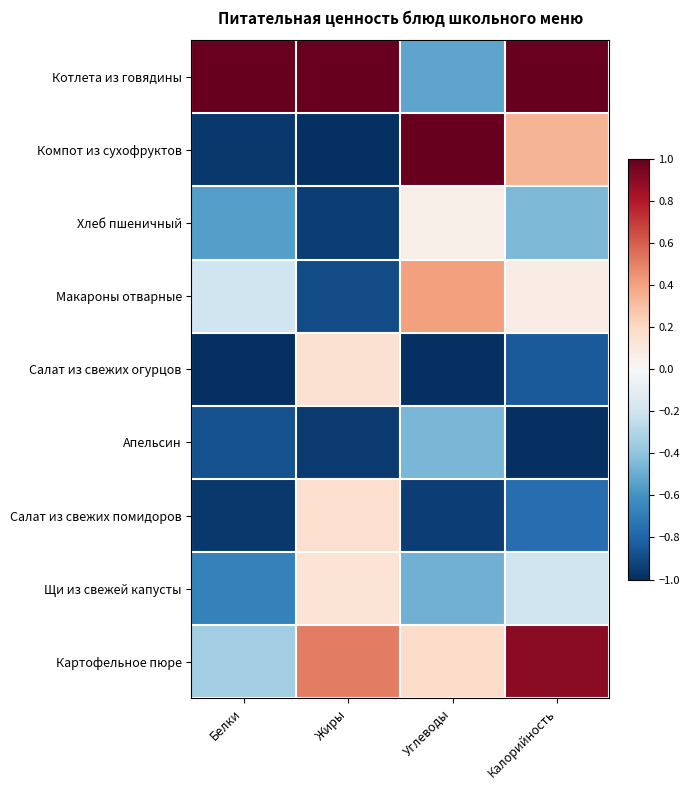

Rank the series by their maximum value, from highest to lowest.

Котлета из говядины, Компот из сухофруктов, Картофельное пюре, Макароны отварные, Салат из свежих помидоров, Салат из свежих огурцов, Щи из свежей капусты, Хлеб пшеничный, Апельсин